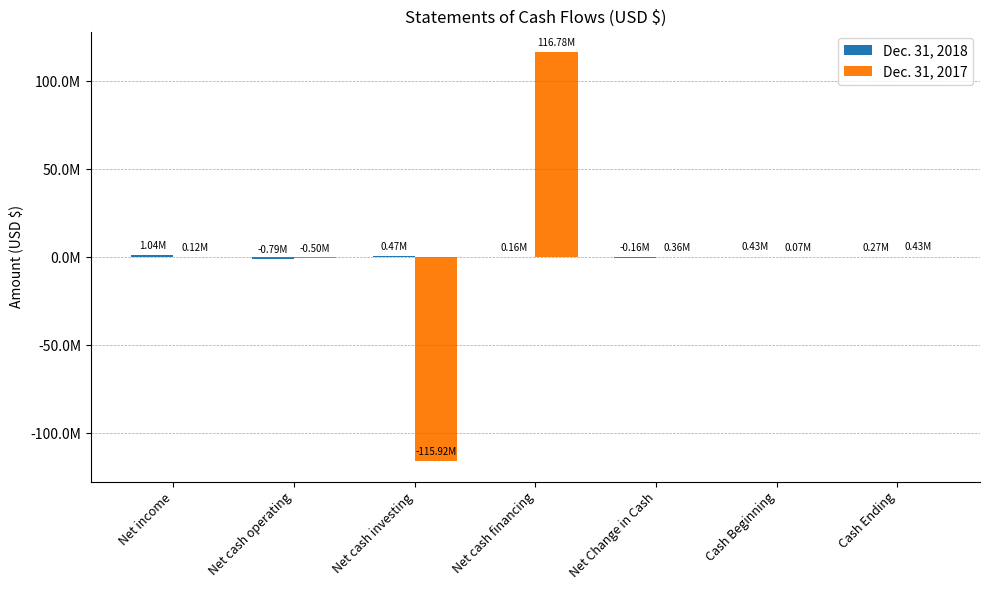

Are the bars horizontal?

No